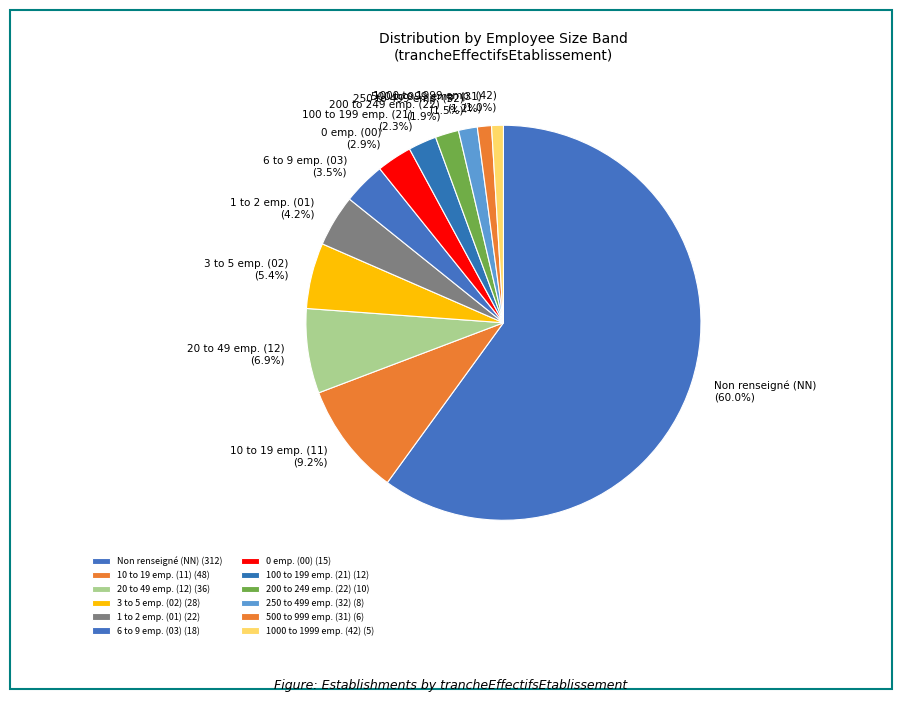

Which category has the biggest portion of the pie?

NN